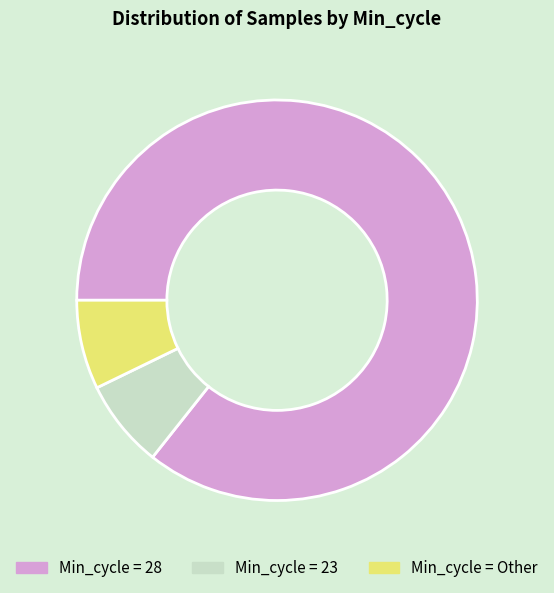

Does any single category account for the majority?

Yes